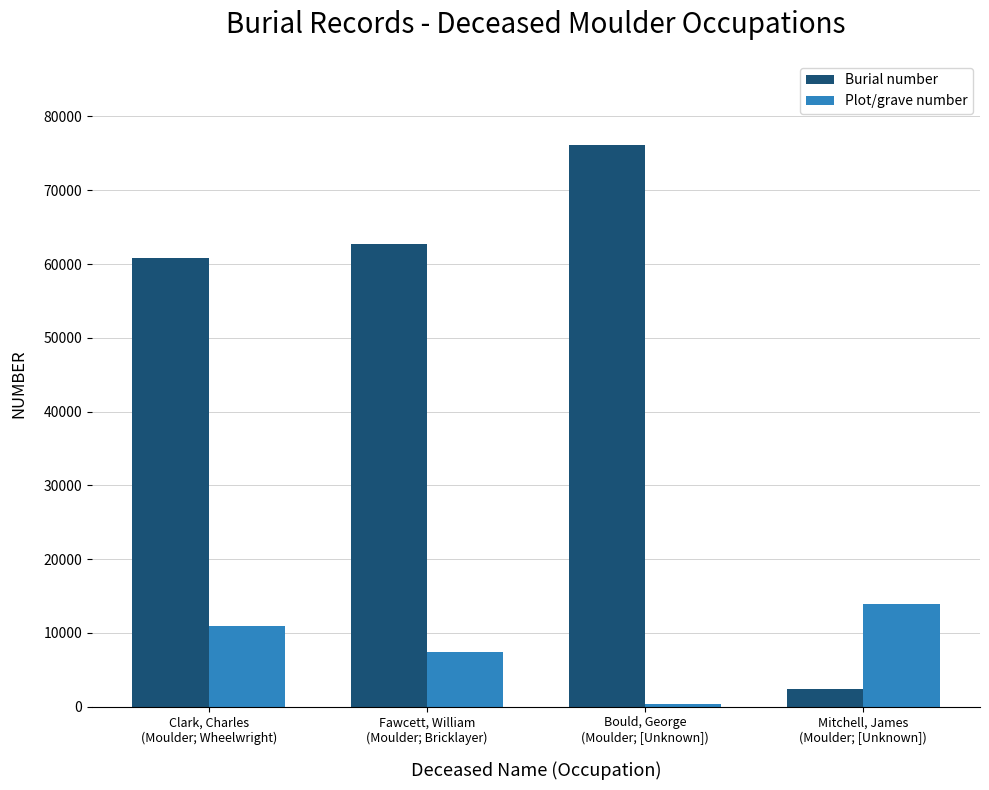

Reading right to left, what are all the values shown in this chart?

Burial number: 2328	76132	62647	60806
Plot/grave number: 13887	388	7342	10917